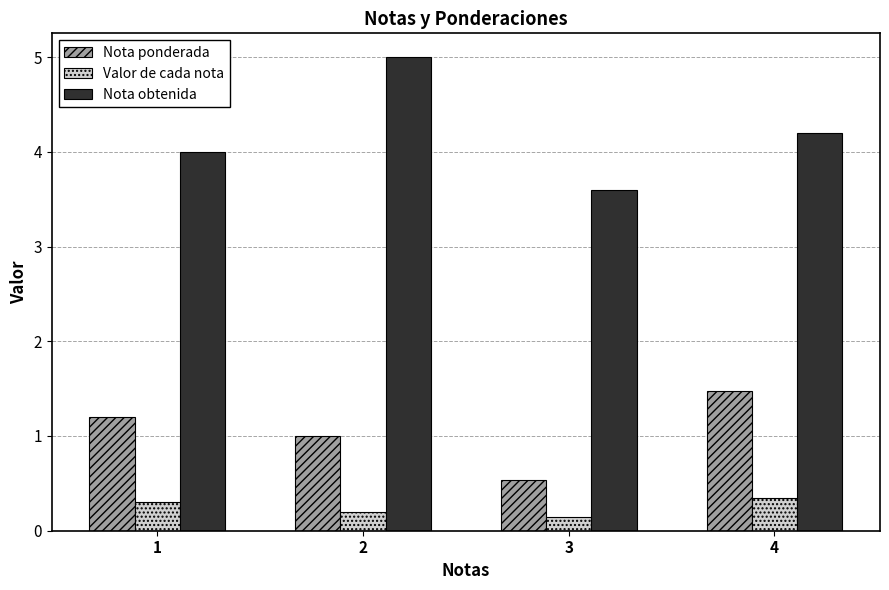

Is the value of Nota obtenida at 4 greater than the value of Nota ponderada at 3?

Yes